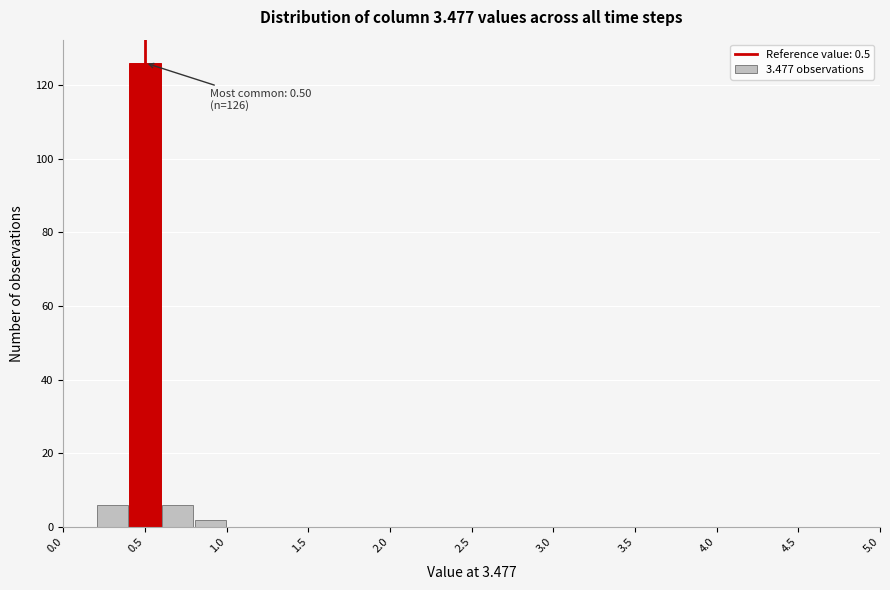

Over which range of the x-axis is the bar tallest?

0.4 to 0.6